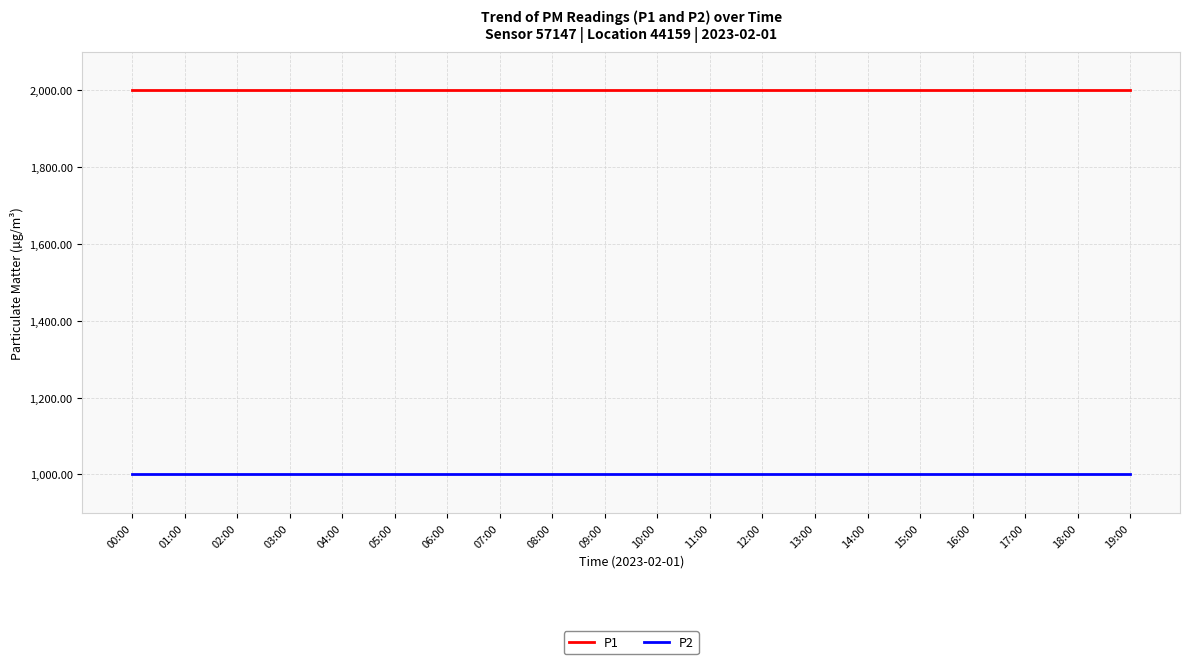

What is the difference between the highest and lowest values at 13:00?

1000.0